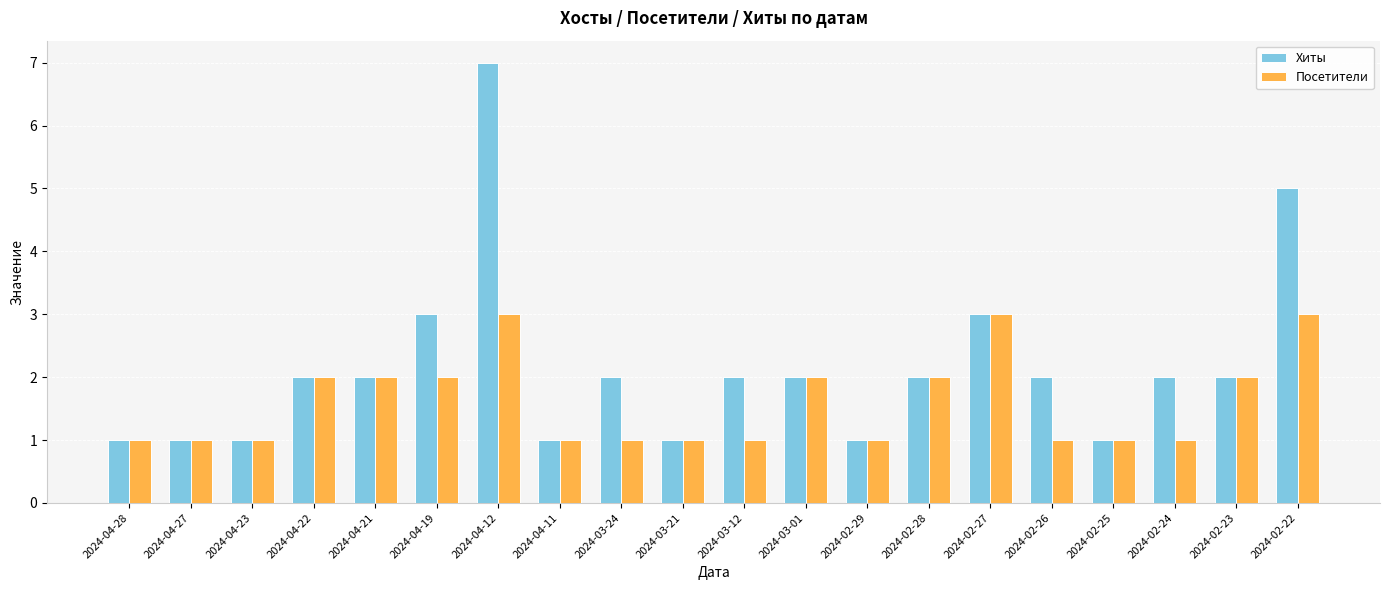

What is the value of the Посетители bar at the 18th from the left?

1